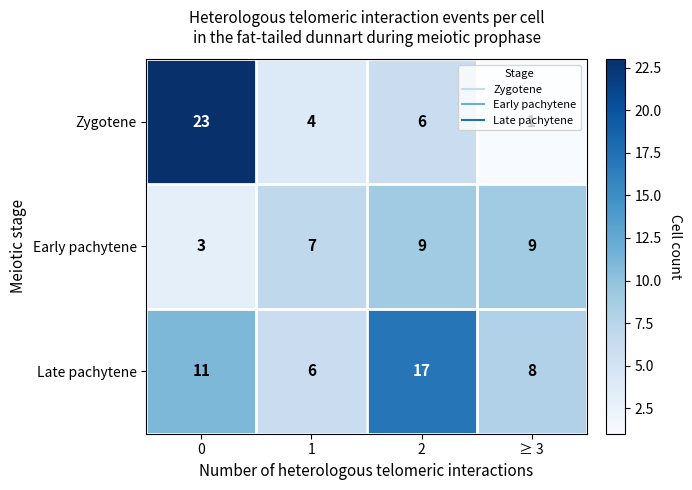

How many series are shown in this chart?

3